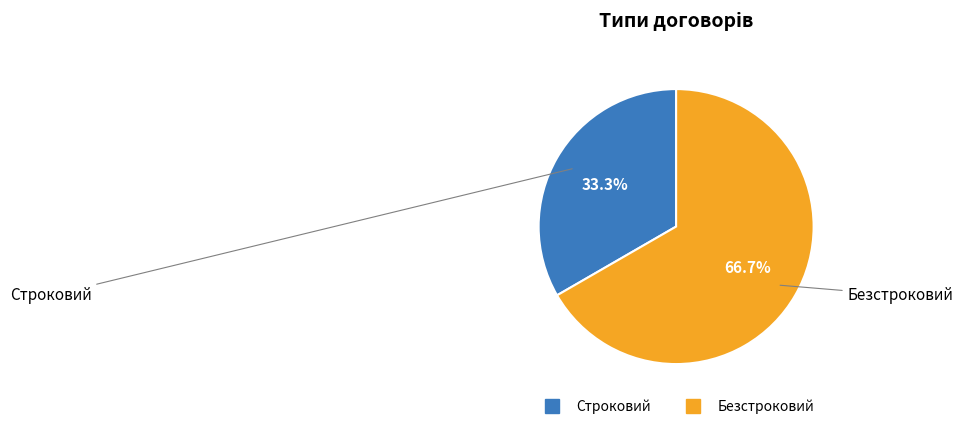

The Строковий slice represents 33% of the pie. True or false?

True